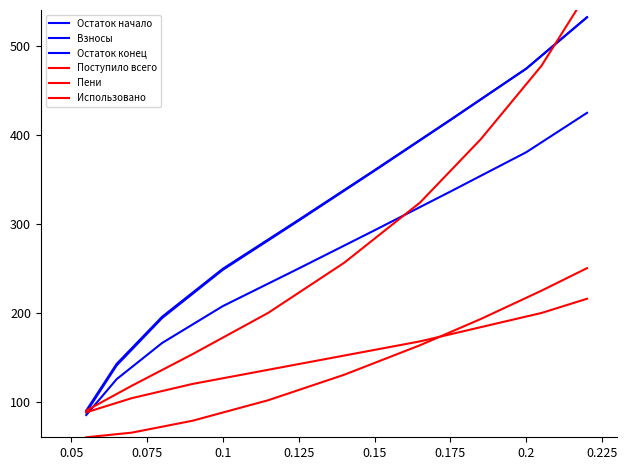

Does the chart display data point markers on the line(s)?

No